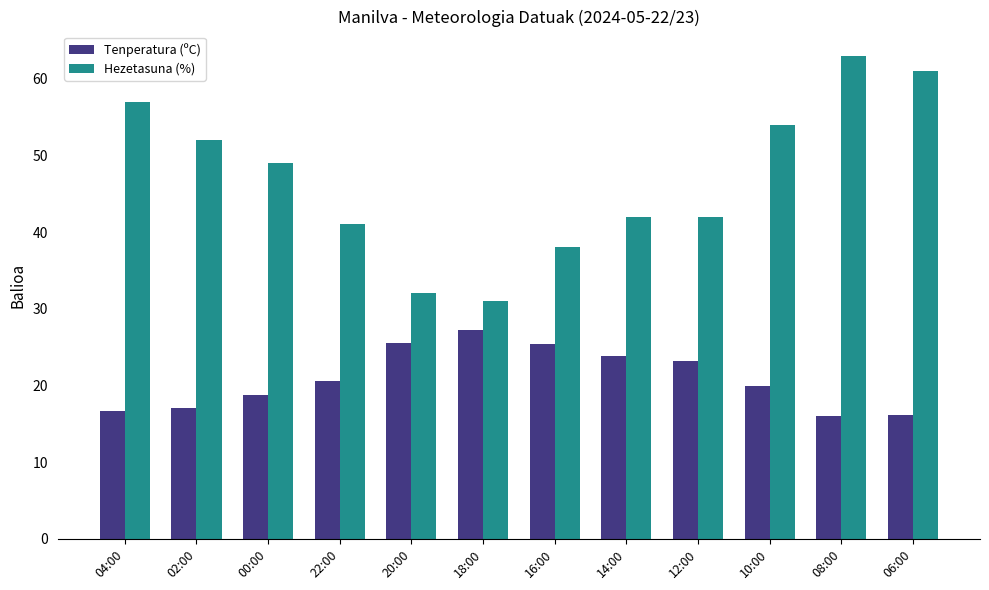

Rank the series by their average value, from lowest to highest.

Tenperatura (ºC), Hezetasuna (%)